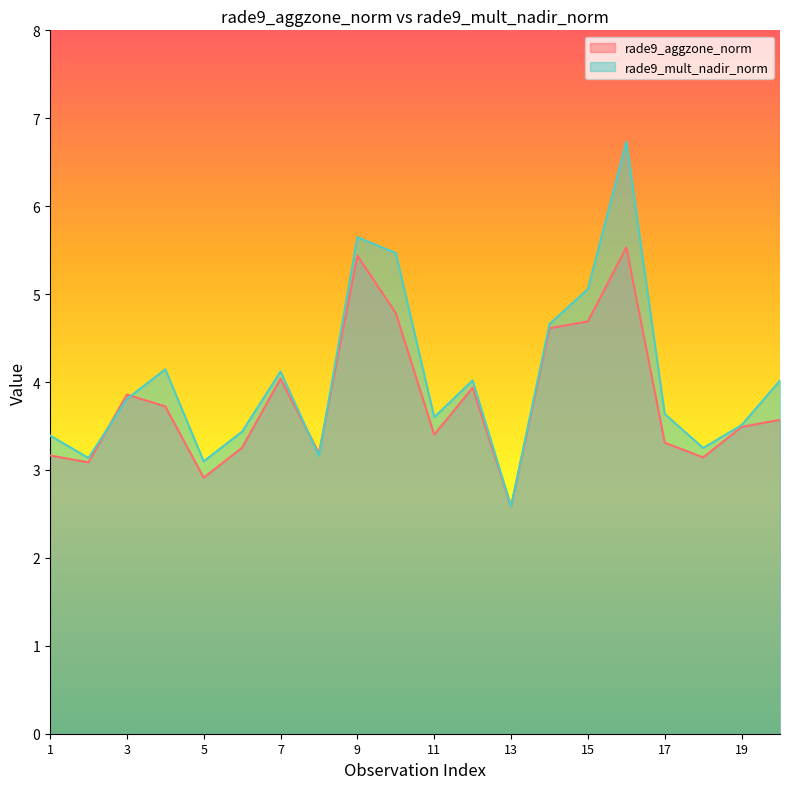

True or false: rade9_mult_nadir_norm and rade9_aggzone_norm cross at least once.

True